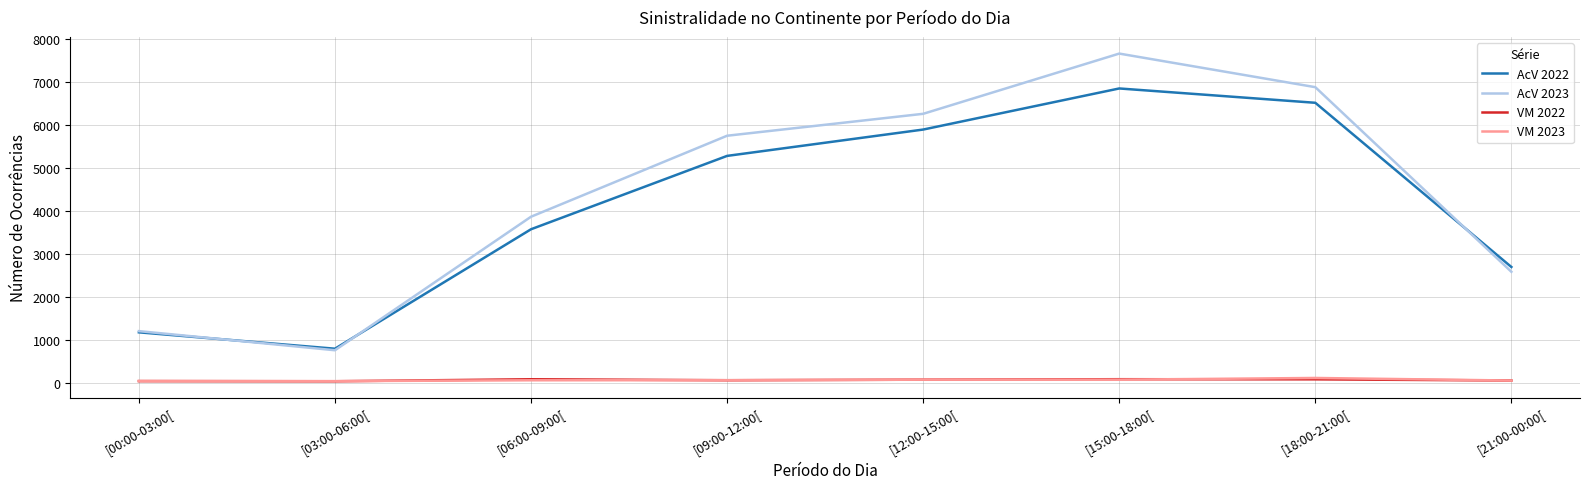

What position from the right is [06:00-09:00[?

6